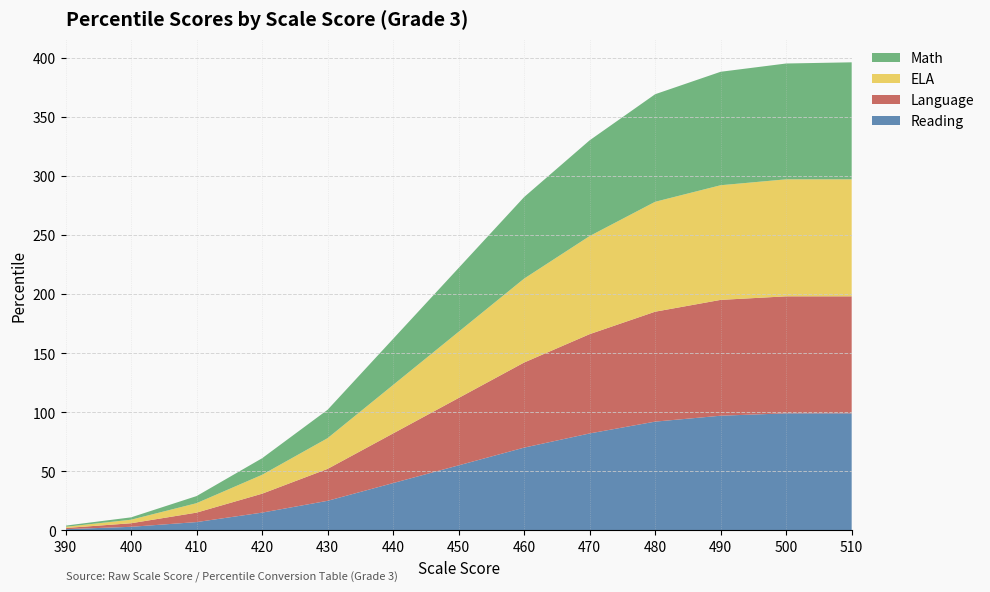

Reading right to left, transcribe all the data shown in this chart.

Reading: 99	99	97	92	82	70	55	40	25	15	7	3	1
Language: 99	99	98	93	84	72	57	42	27	16	8	3	1
ELA: 99	99	97	93	83	71	56	41	26	16	8	3	1
Math: 99	98	96	91	81	69	54	39	24	14	6	2	1